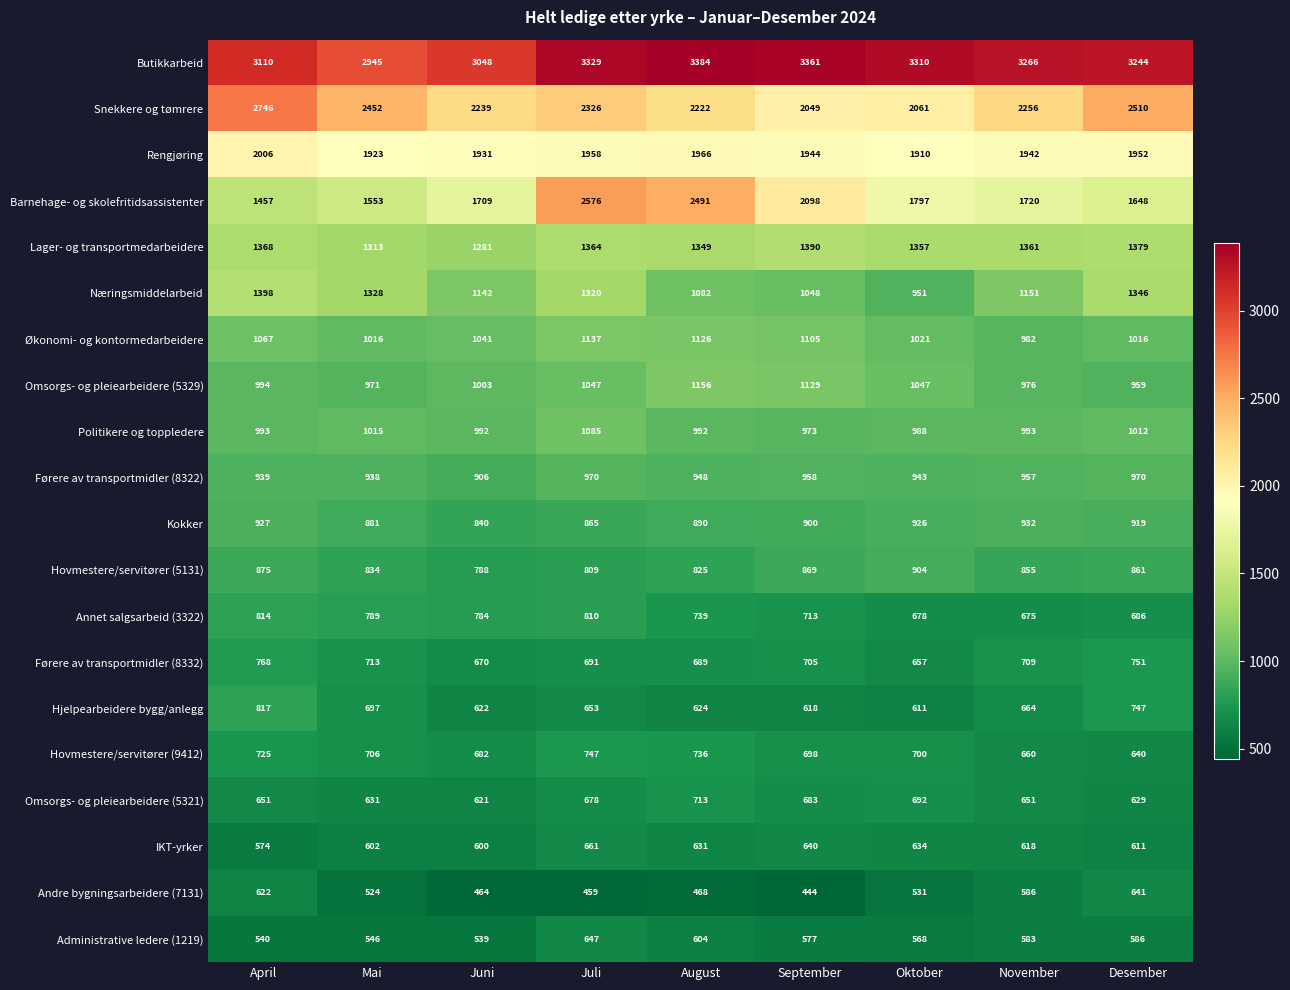

Which category has the lowest value in the Omsorgs- og pleiearbeidere (5329) series?

Desember